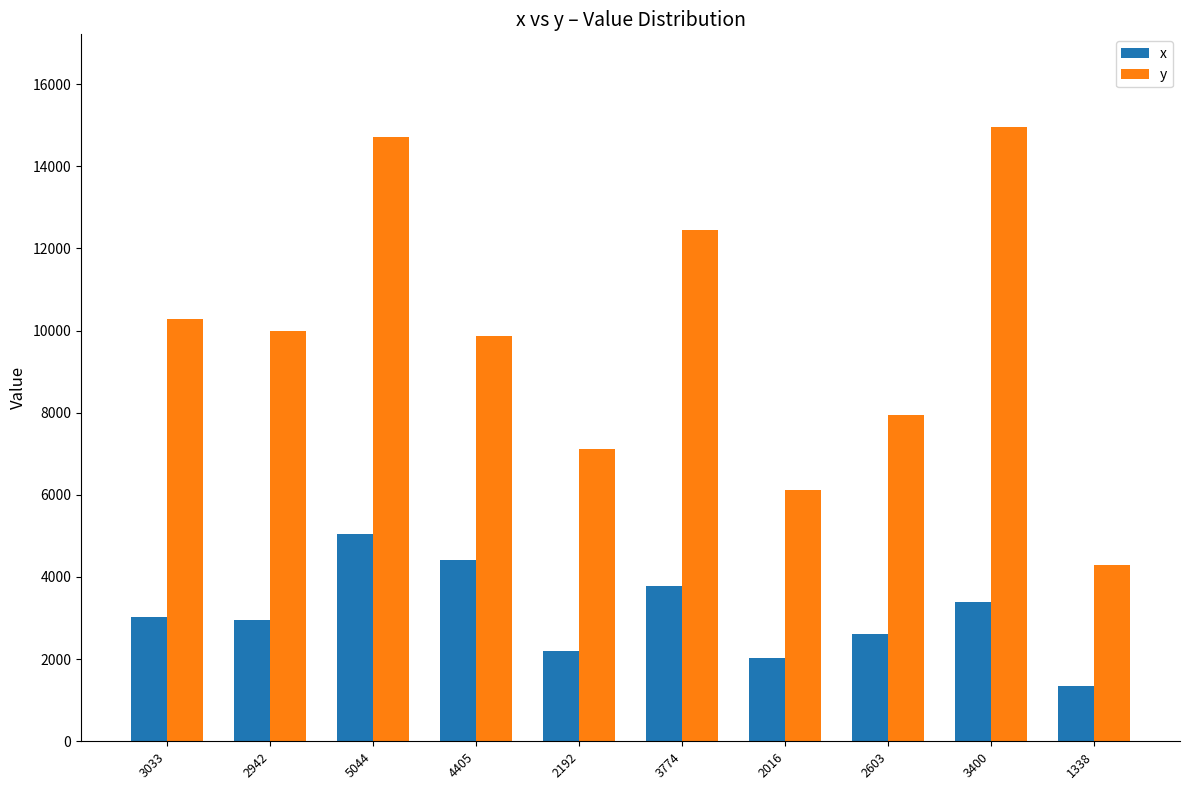

Is it true that х equals 4335 at 3033?

False